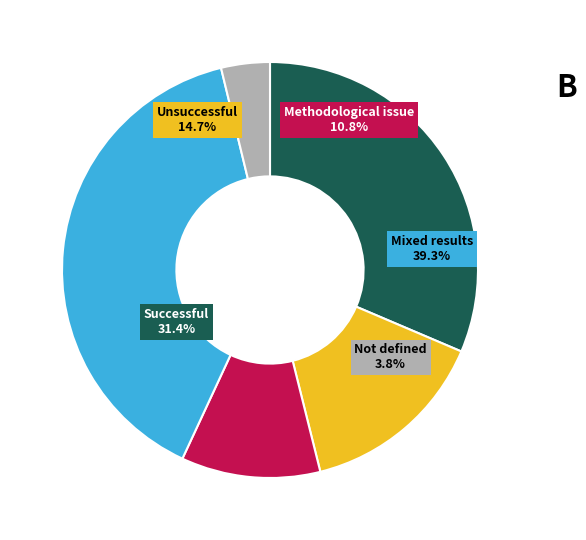

The 20021 slice represents 9% of the pie. True or false?

False